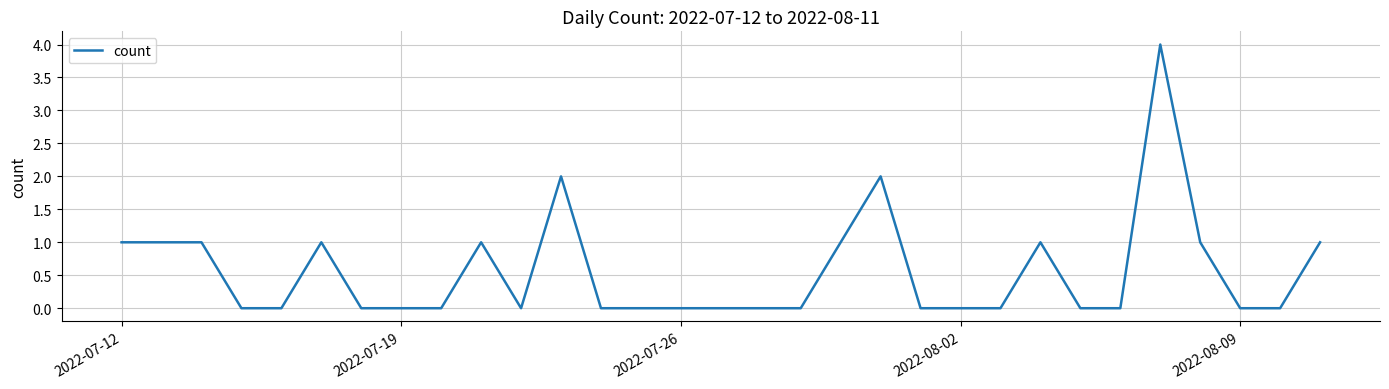

What is the difference between the maximum and minimum values?

4